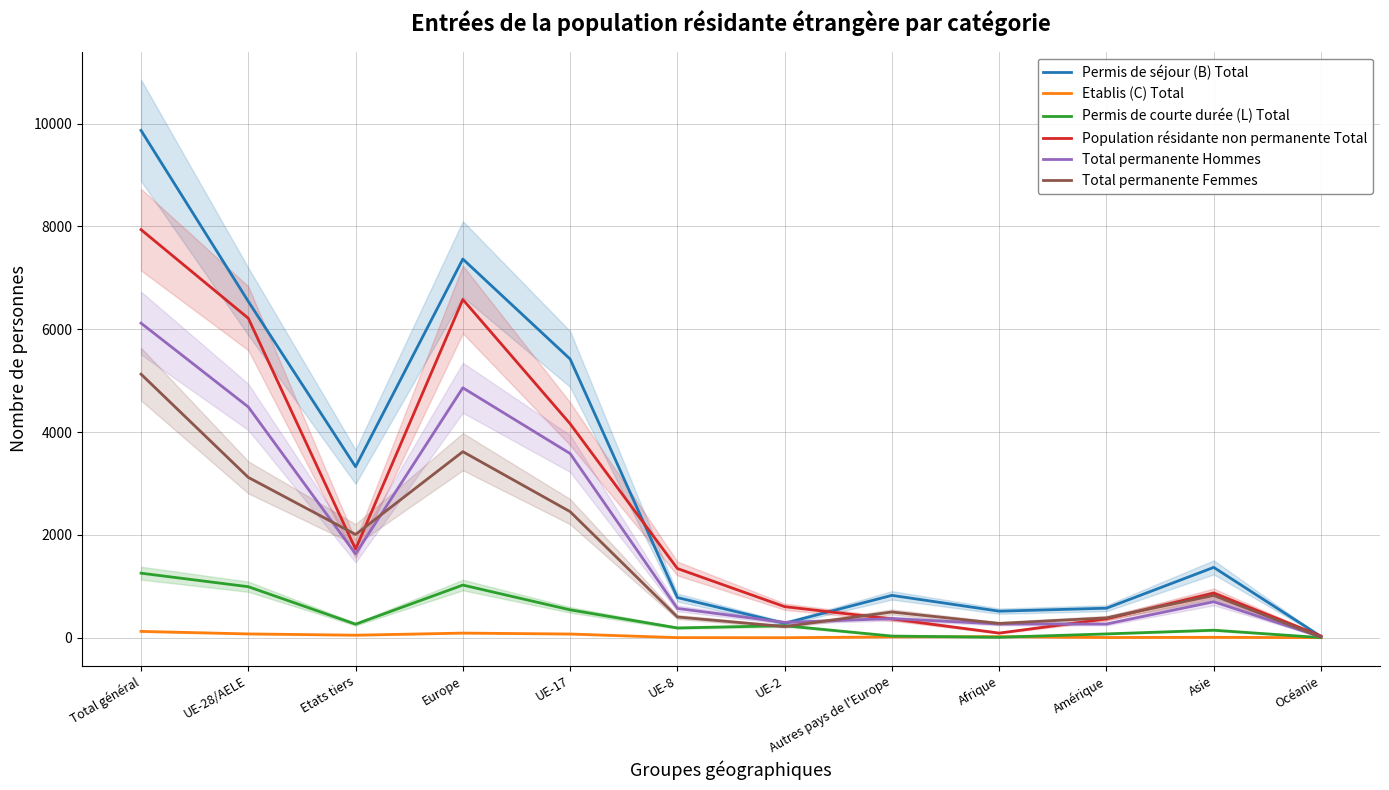

Which has a higher value, UE-8 or UE-17?

UE-17